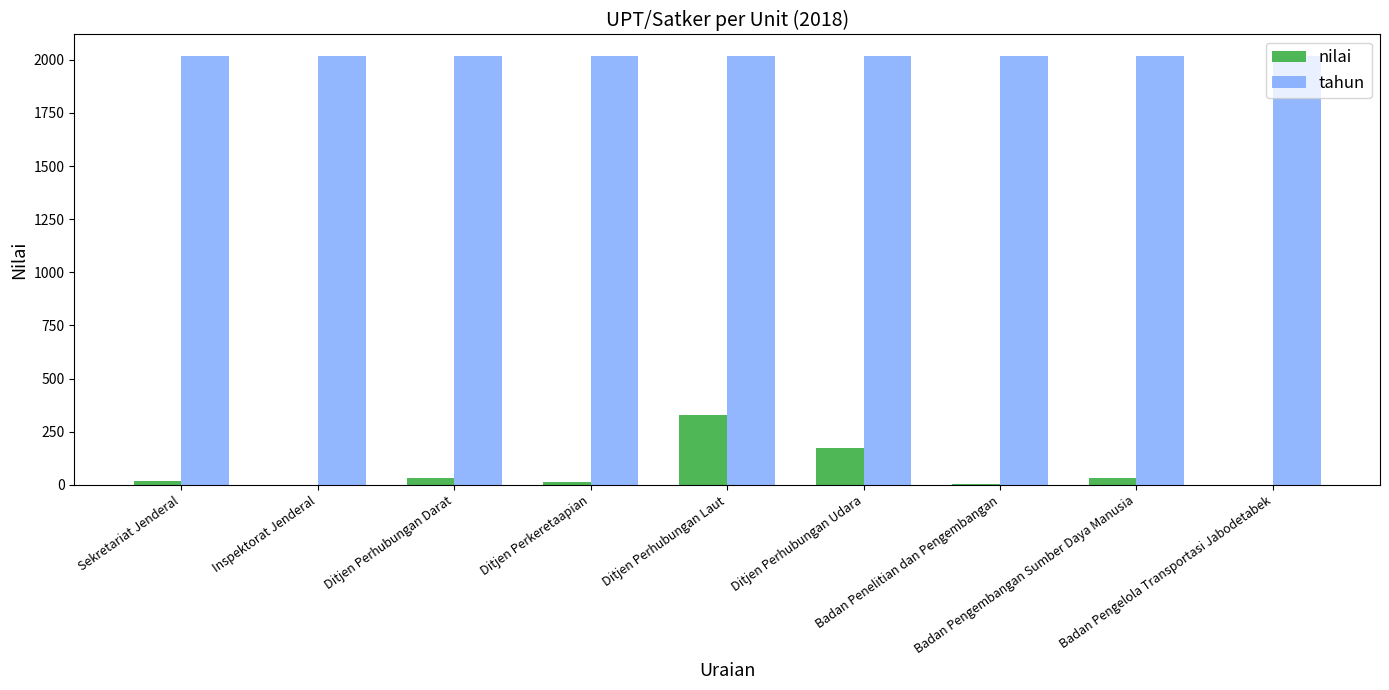

Which series has the largest range (max minus min)?

nilai